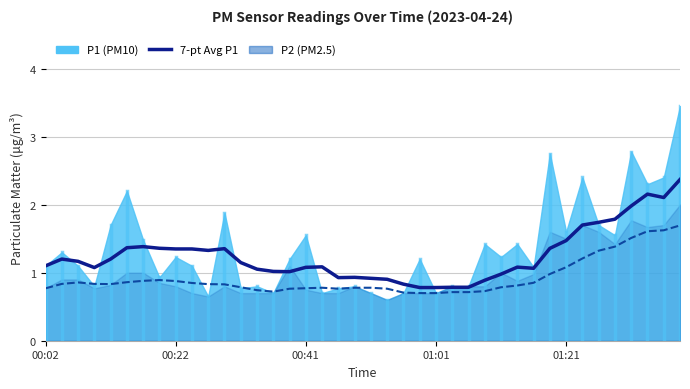

What is the minimum value shown in the chart?

0.7